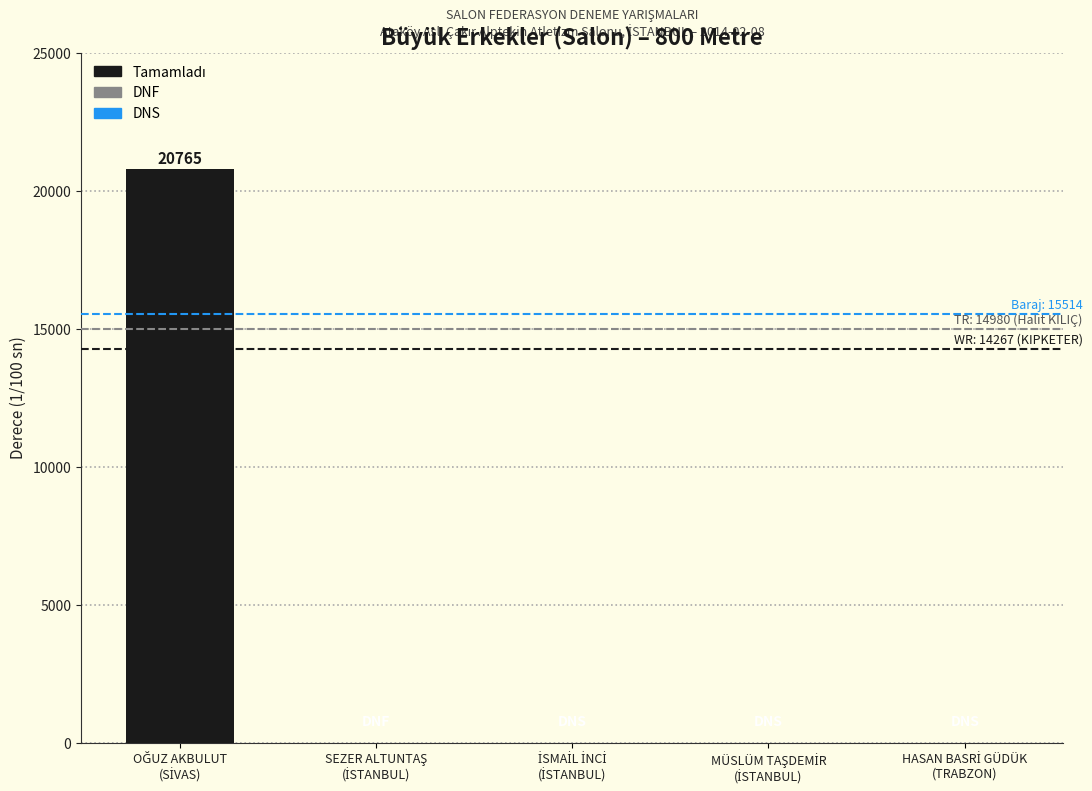

What is the greatest value displayed?

20765